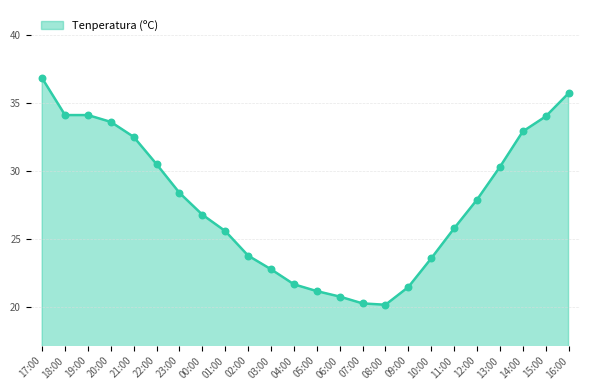

Which has a higher value, 22:00 or 07:00?

22:00